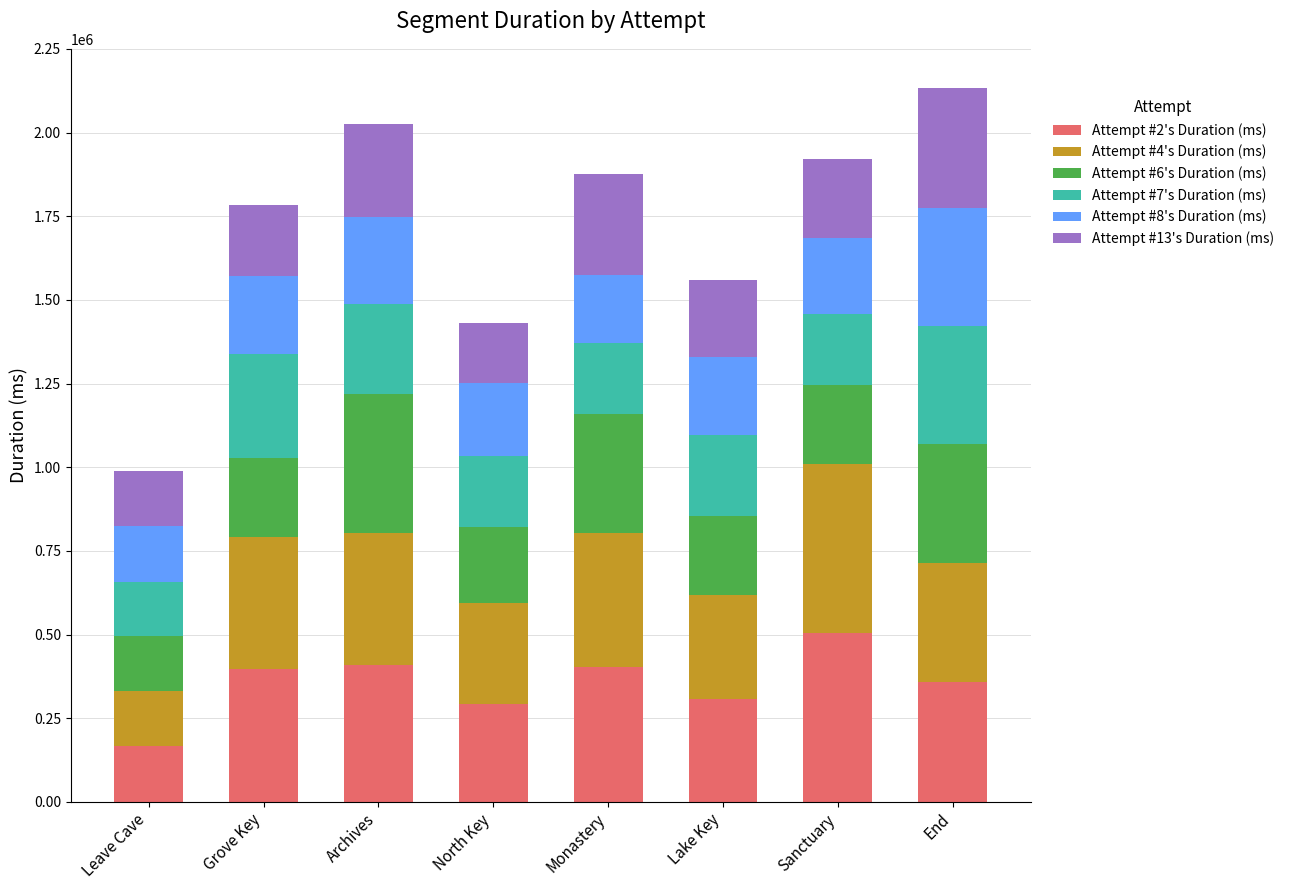

Which category has the highest value in the Attempt #2's Duration (ms) series?

Sanctuary